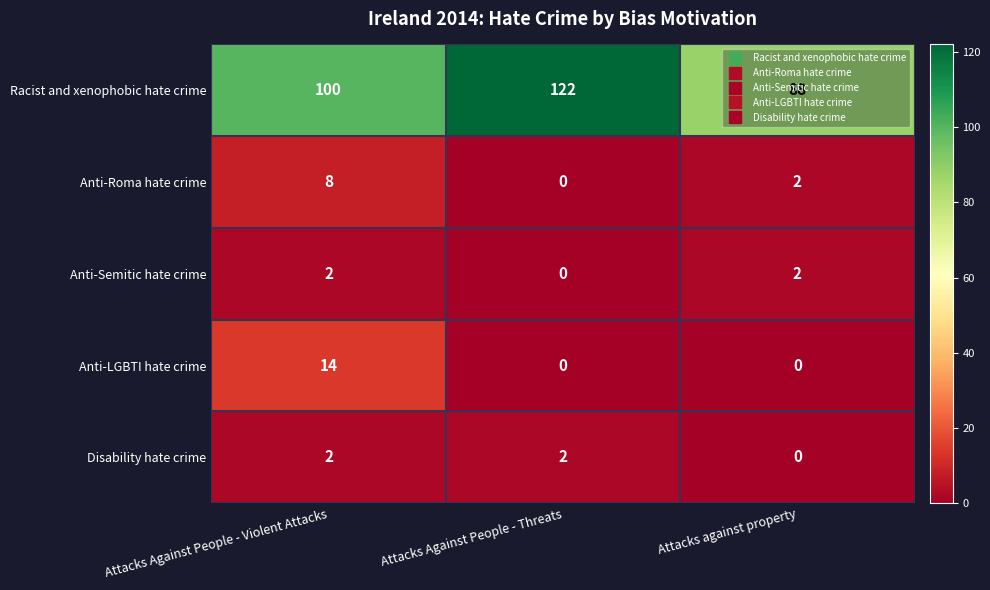

What is the total value across all series at Attacks Against People - Violent Attacks?

126